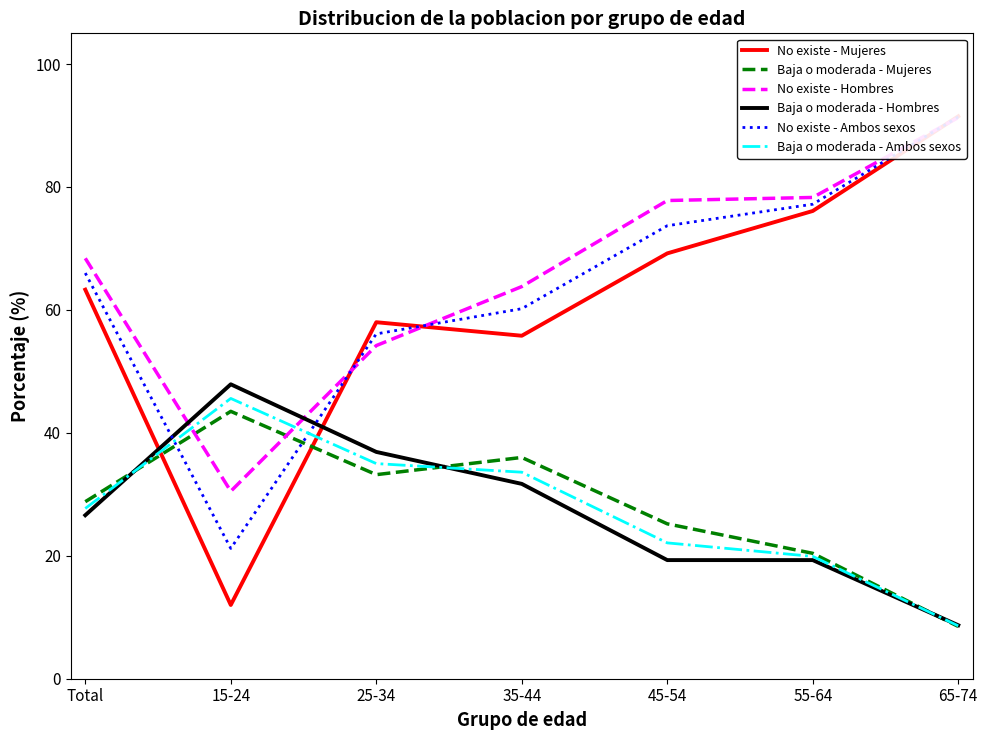

Reading left to right, extract all data points from this chart.

No existe - Mujeres: Total=63.3	15-24=12.0	25-34=58.0	35-44=55.8	45-54=69.2	55-64=76.1	65-74=91.5
Baja o moderada - Mujeres: Total=28.8	15-24=43.5	25-34=33.2	35-44=36.0	45-54=25.2	55-64=20.4	65-74=8.5
No existe - Hombres: Total=68.4	15-24=30.5	25-34=54.2	35-44=63.8	45-54=77.8	55-64=78.3	65-74=91.3
Baja o moderada - Hombres: Total=26.6	15-24=47.9	25-34=36.9	35-44=31.7	45-54=19.3	55-64=19.3	65-74=8.7
No existe - Ambos sexos: Total=66.0	15-24=21.2	25-34=56.1	35-44=60.2	45-54=73.7	55-64=77.2	65-74=91.4
Baja o moderada - Ambos sexos: Total=27.7	15-24=45.6	25-34=35.0	35-44=33.6	45-54=22.1	55-64=19.9	65-74=8.6